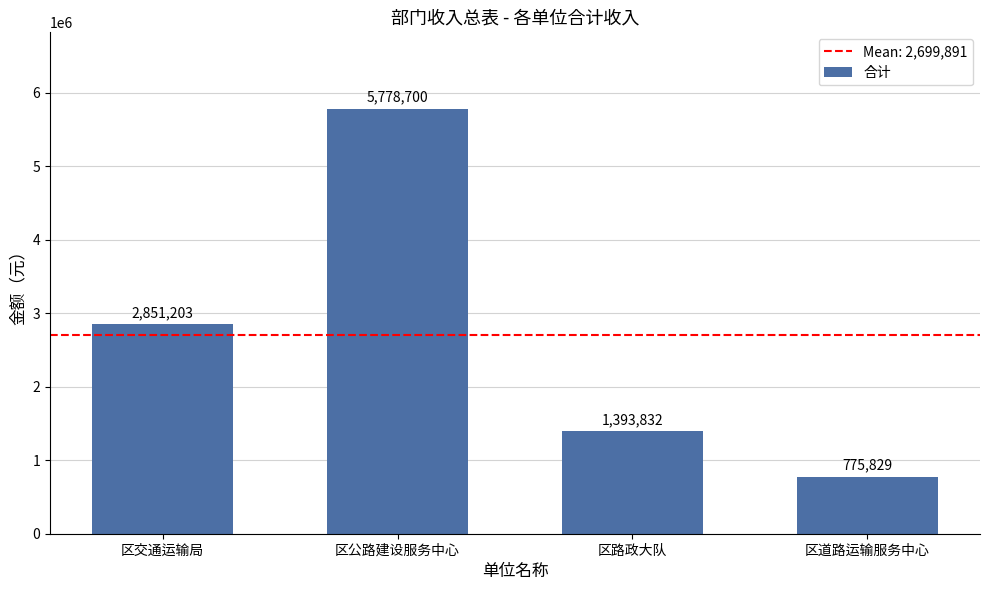

What is the ratio of the value at 区路政大队 to the value at 区公路建设服务中心?

0.2